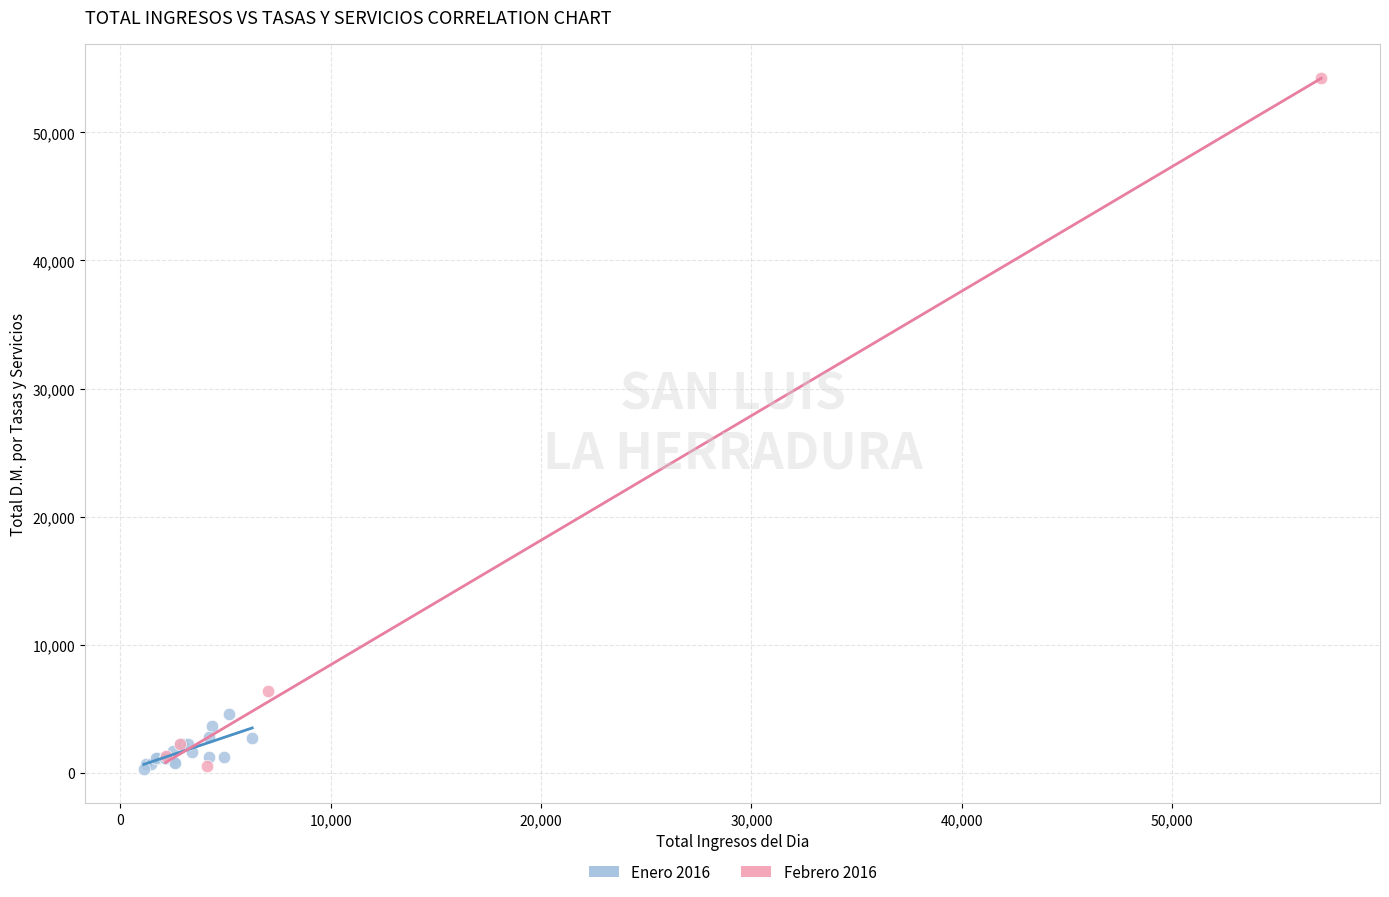

Which series contains the highest Y value?

Febrero 2016